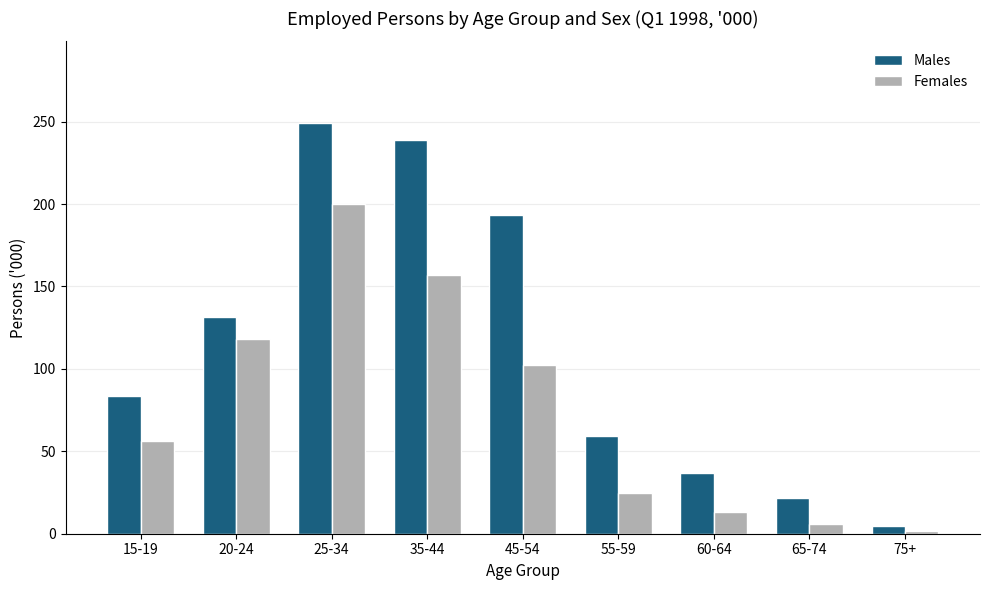

Where is Females nearest to the value 100?

45-54